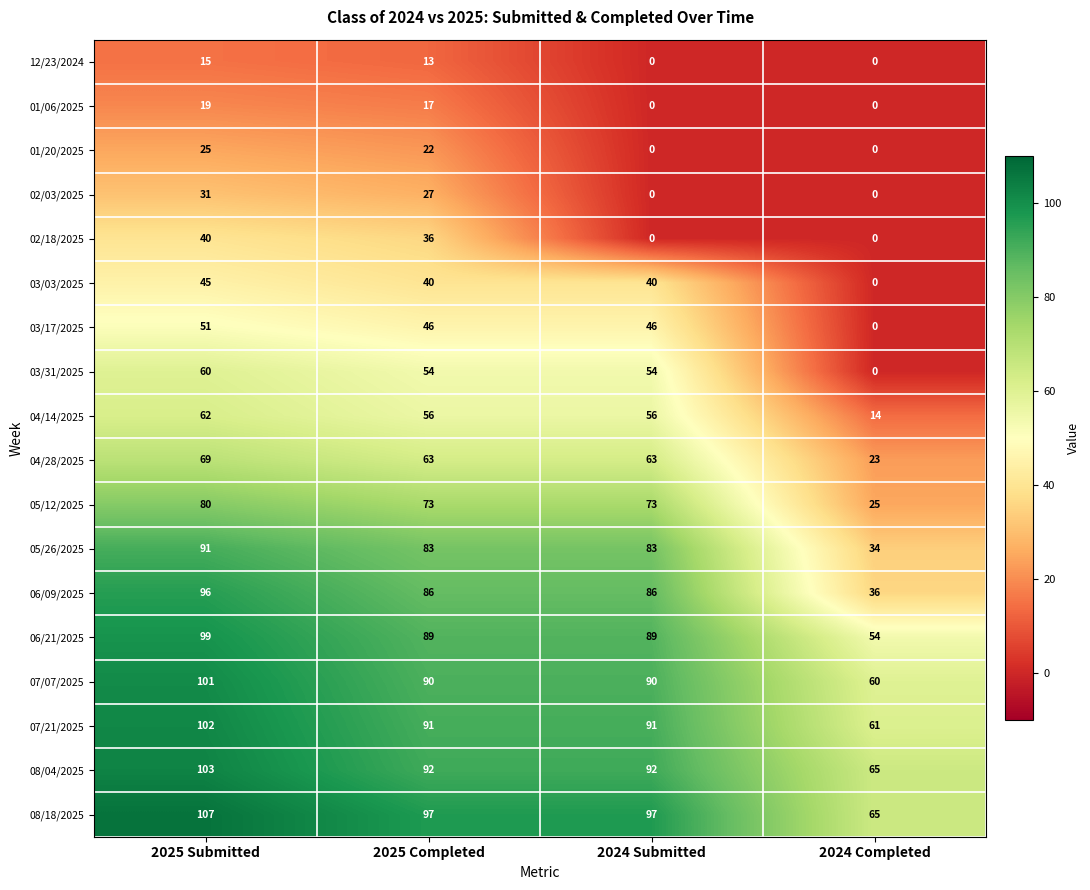

At which label is 02/03/2025 closest to 15?

2025 Completed